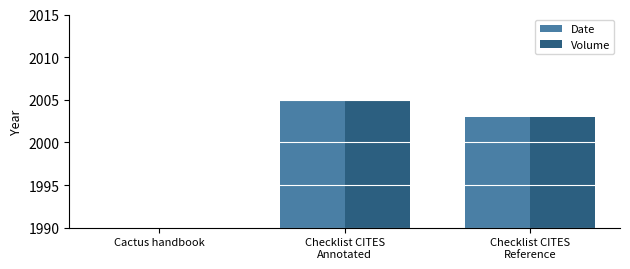

What is the label of the 1st bar from the right?

Checklist CITES
Reference